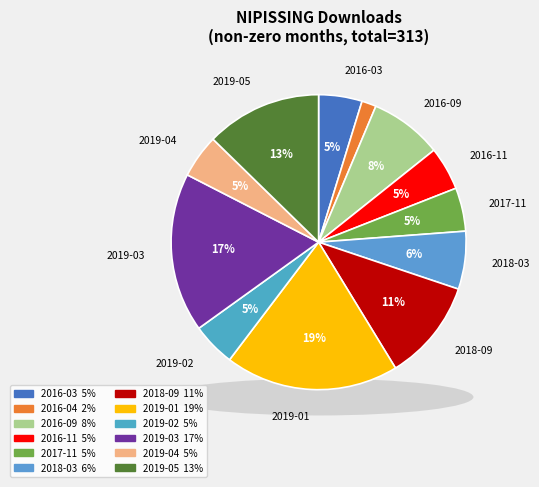

What is the ratio of the value at 2019-04 to the value at 2017-11?

1.0